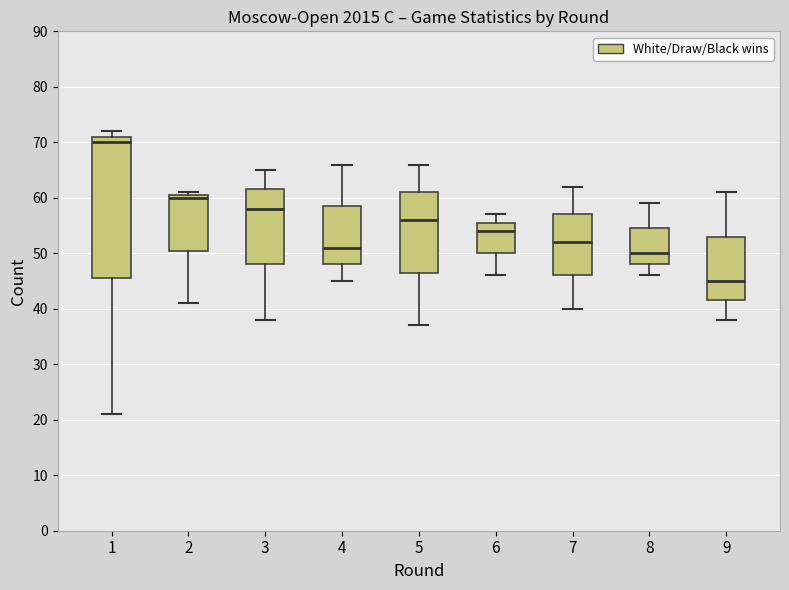

Where is the lower edge of the box at x = 4 on the y-axis? The values are not printed on the chart, so give them approximately, as read against the axis.

48